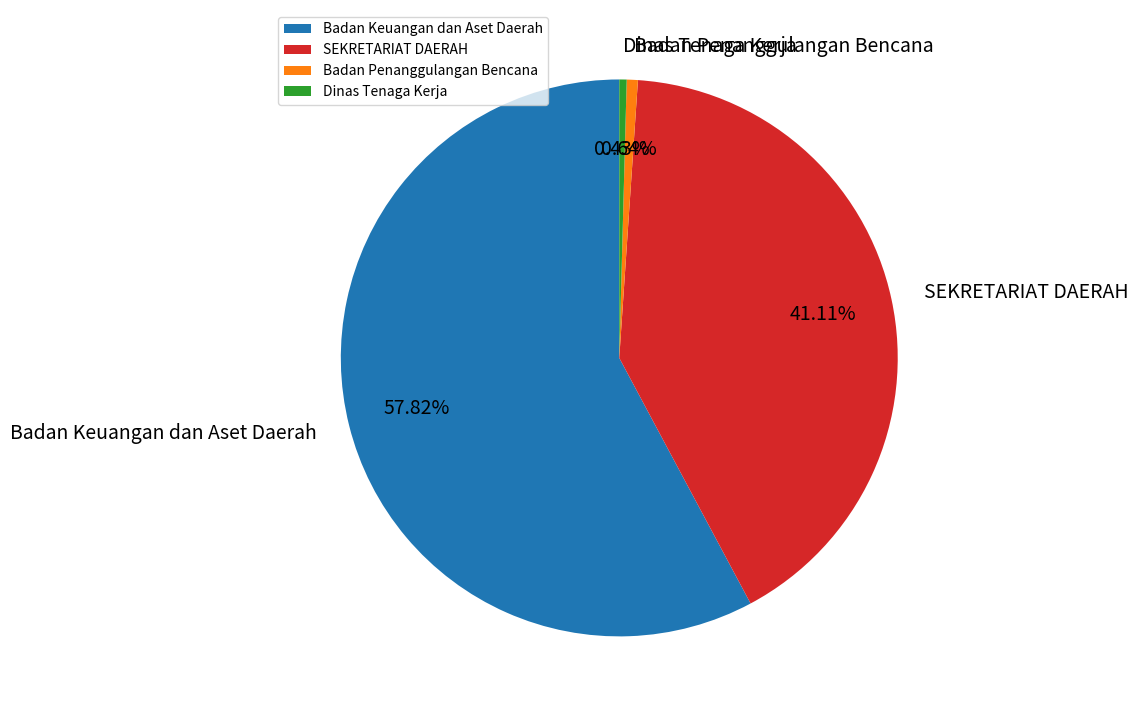

Which slice is the largest?

Badan Keuangan dan Aset Daerah